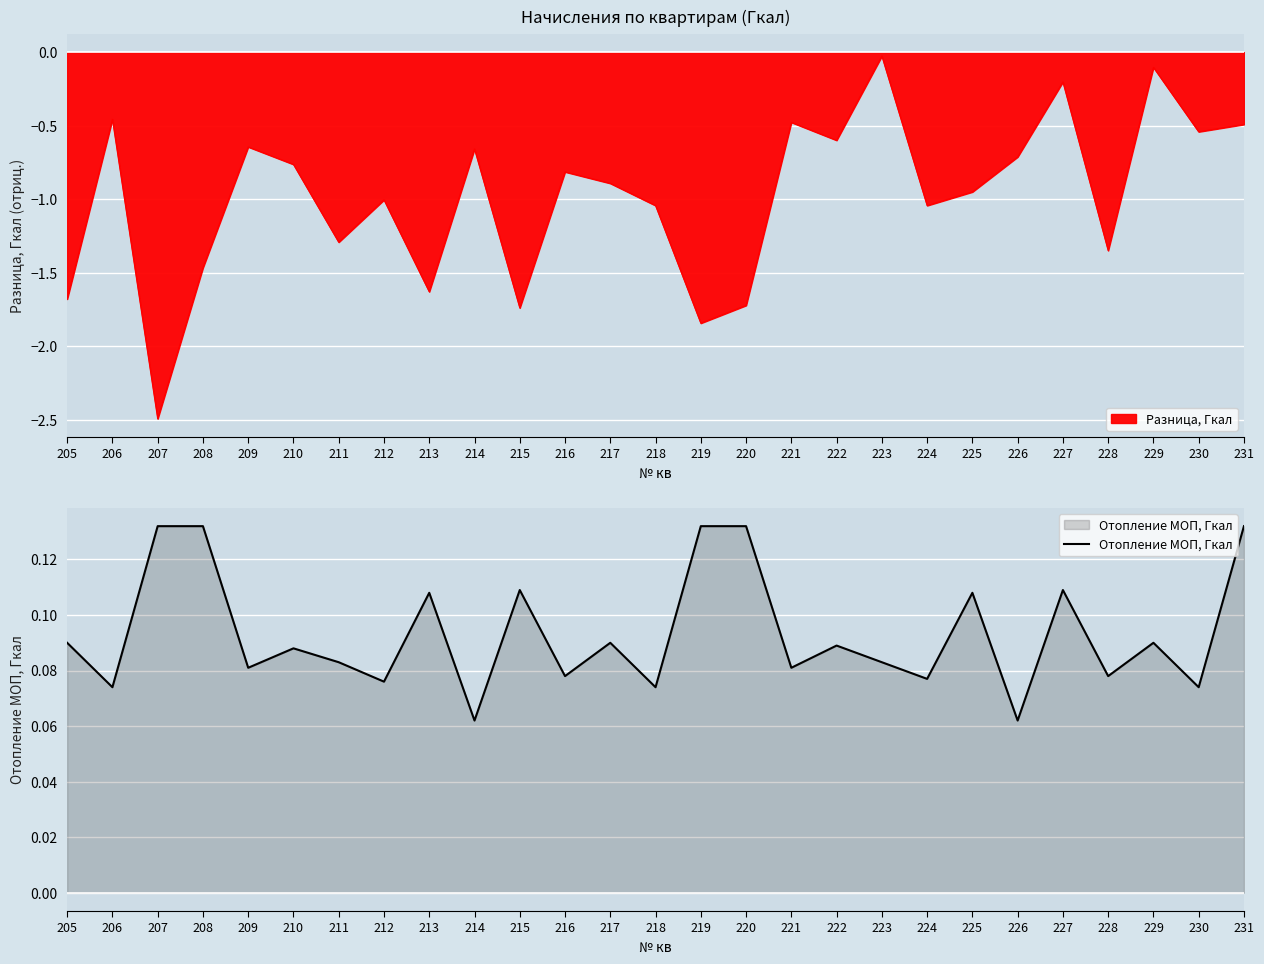

How many data points does each series have?

27